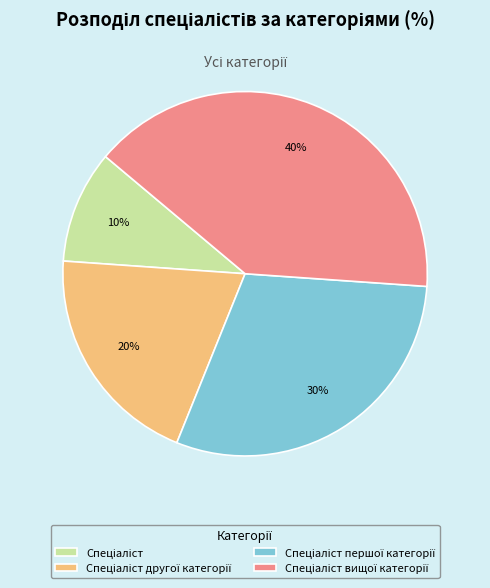

To the nearest percent, what is the difference between the largest and smallest slice percentages?

30%